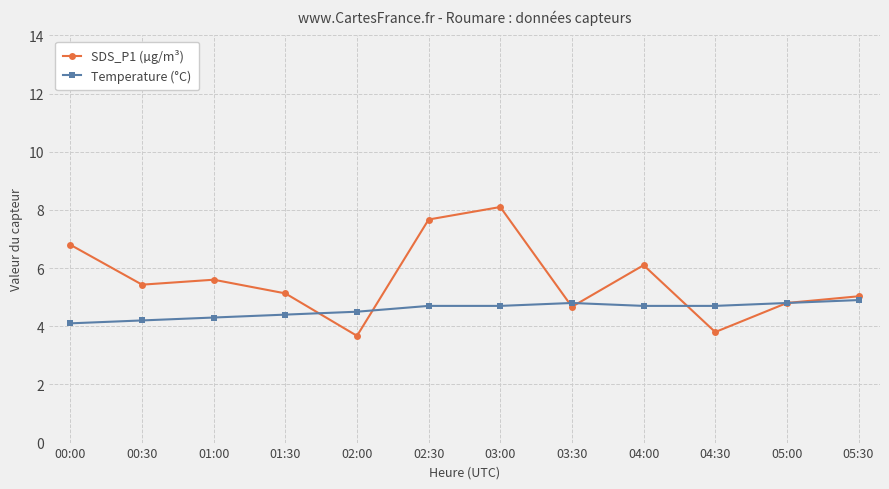

Between 01:30 and 02:30, which series saw the biggest shift?

SDS_P1 (µg/m³)